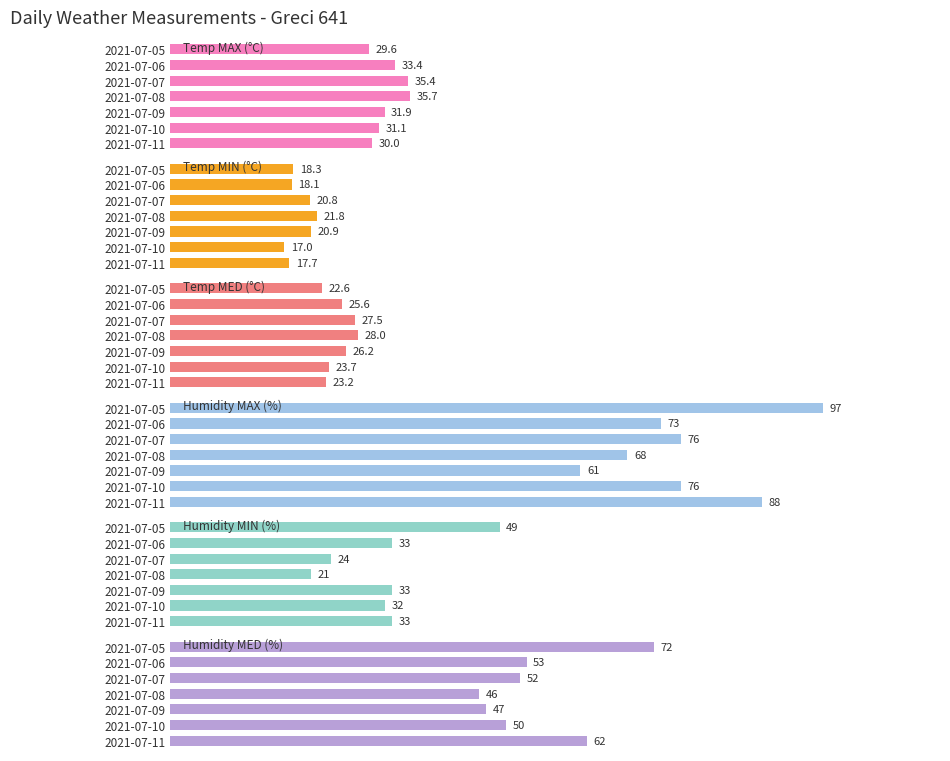

Is the value of Humidity MIN (%) at 2021-07-10 greater than the value of Temp MIN (°C) at 2021-07-08?

Yes